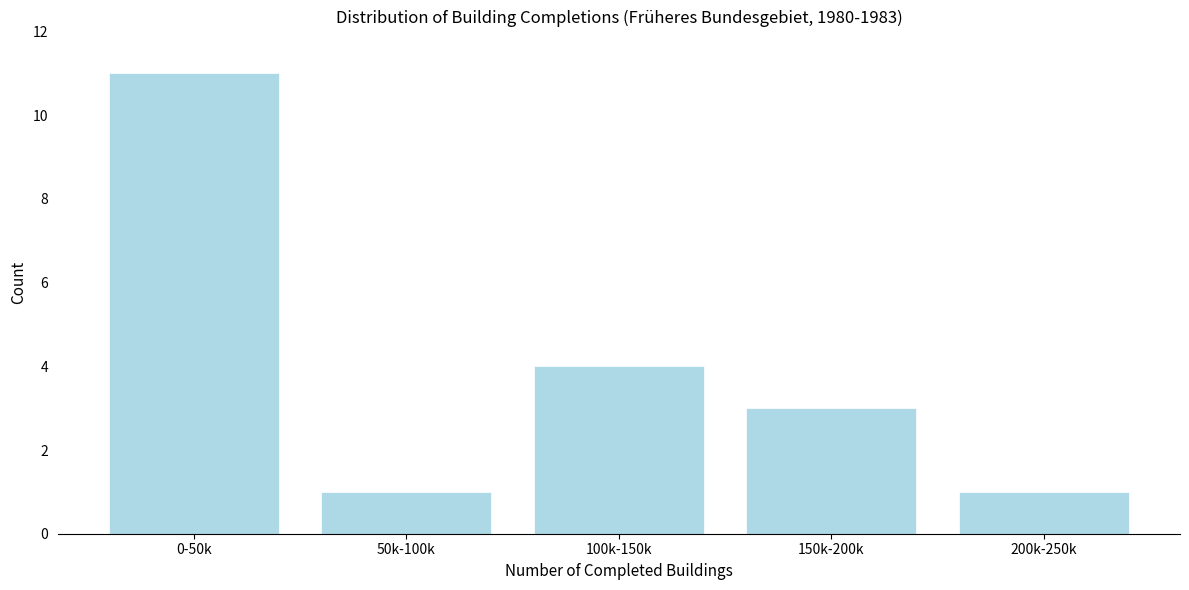

Reading left to right, list all the values displayed in this chart.

0-50k=11	50k-100k=1	100k-150k=4	150k-200k=3	200k-250k=1